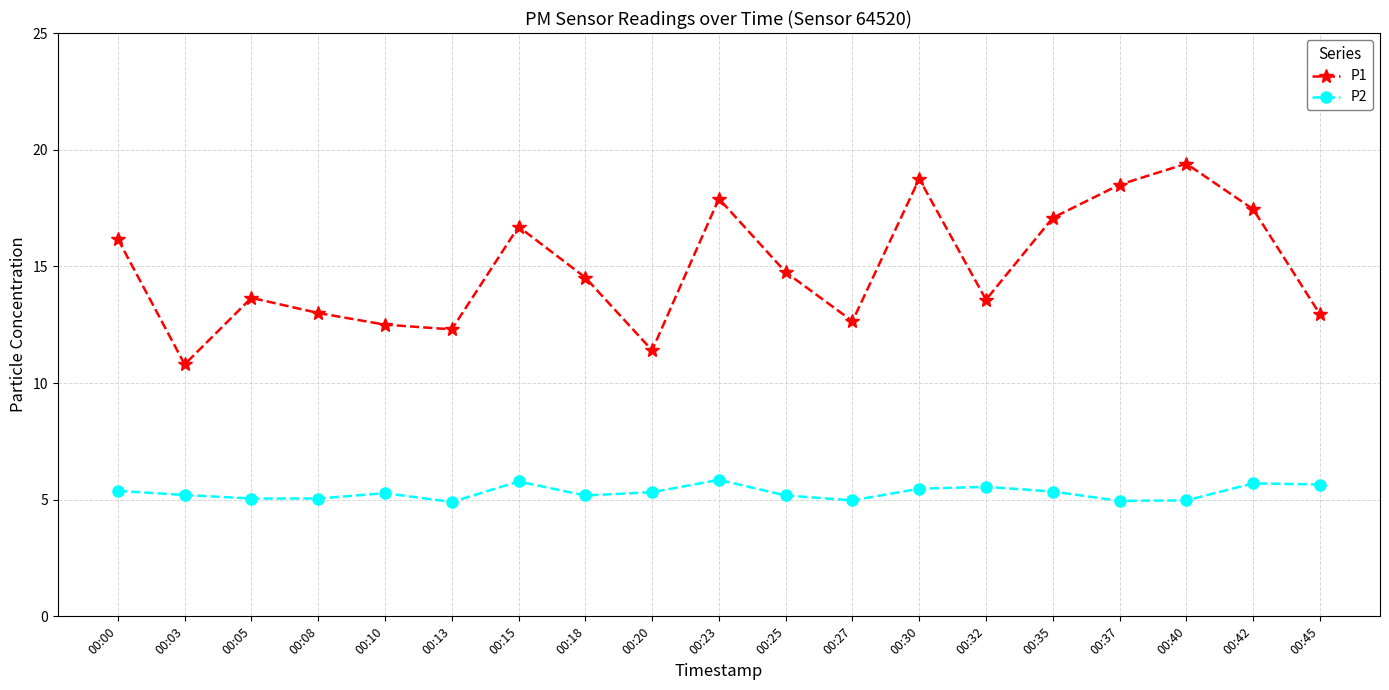

At which category does P1 reach its first local peak?

00:05